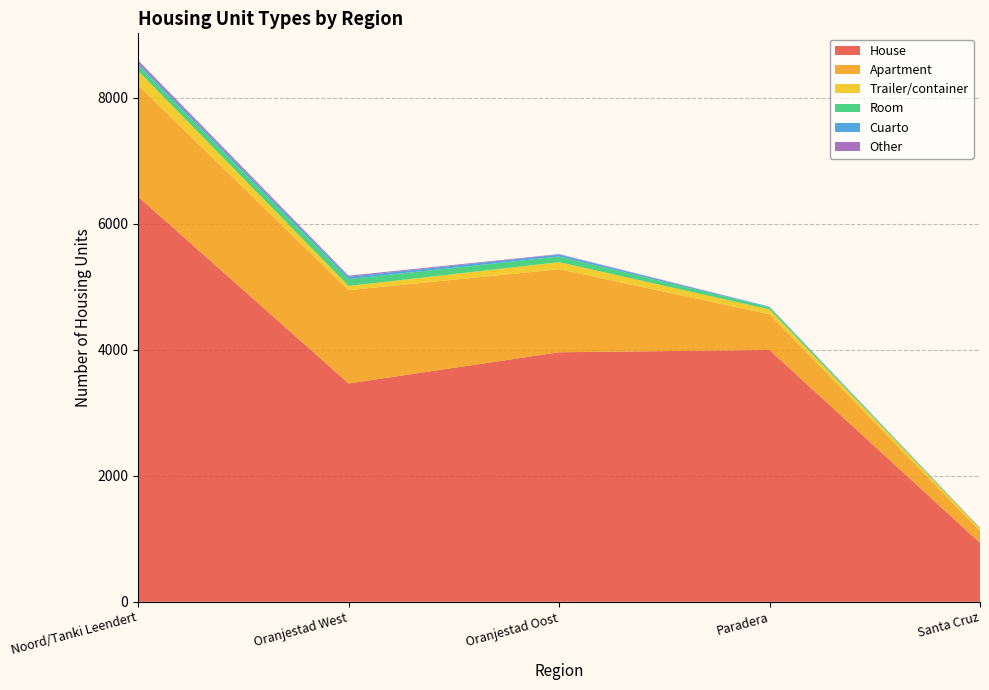

Reading left to right, transcribe all the data shown in this chart.

House: 6430	3465	3960	3996	934
Apartment: 1767	1481	1318	566	190
Trailer/container: 229	66	112	77	37
Room: 93	109	89	34	6
Cuarto: 32	37	31	9	6
Other: 41	17	8	2	1